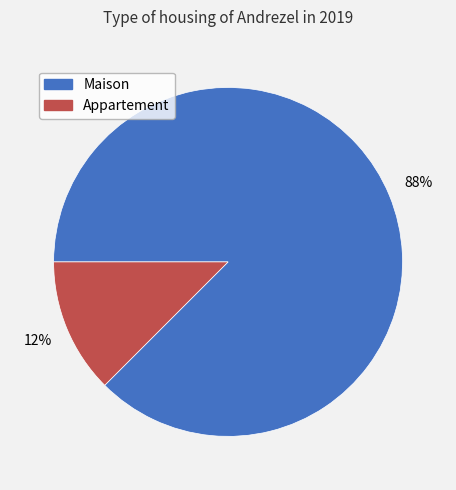

To the nearest percent, what is the combined percentage of Maison and Appartement?

100%